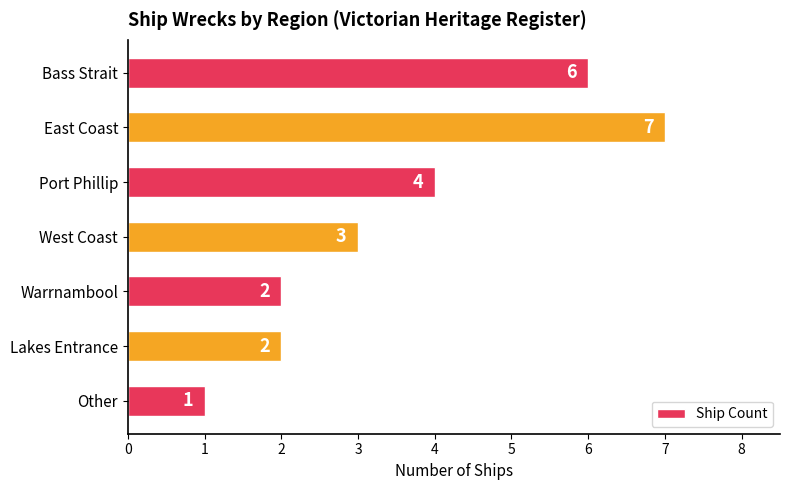

Count the values in the range 2 to 6.

5